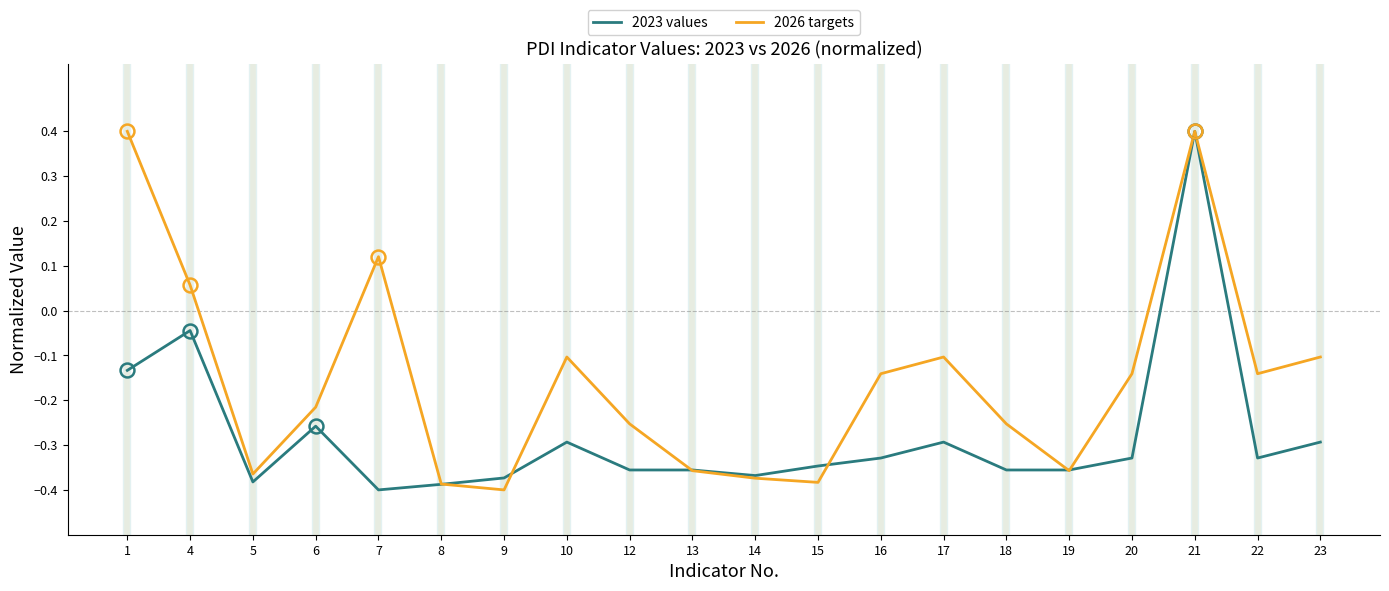

True or false: 2026 targets has more than 0 points higher than both neighbors.

True